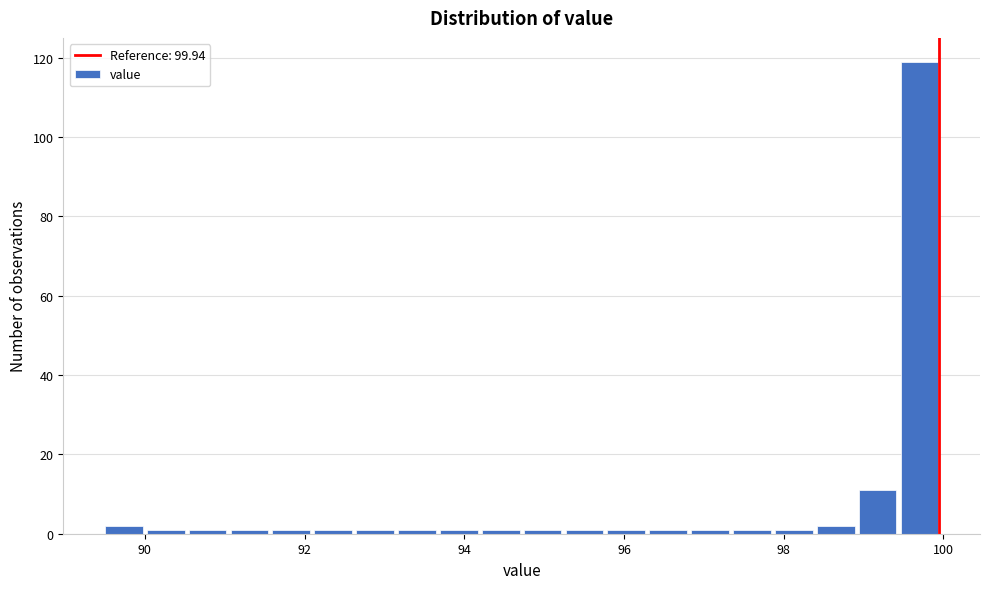

Around what value on the x-axis is the tallest bar? Give the approximate position of its centre, as read against the axis.

99.8